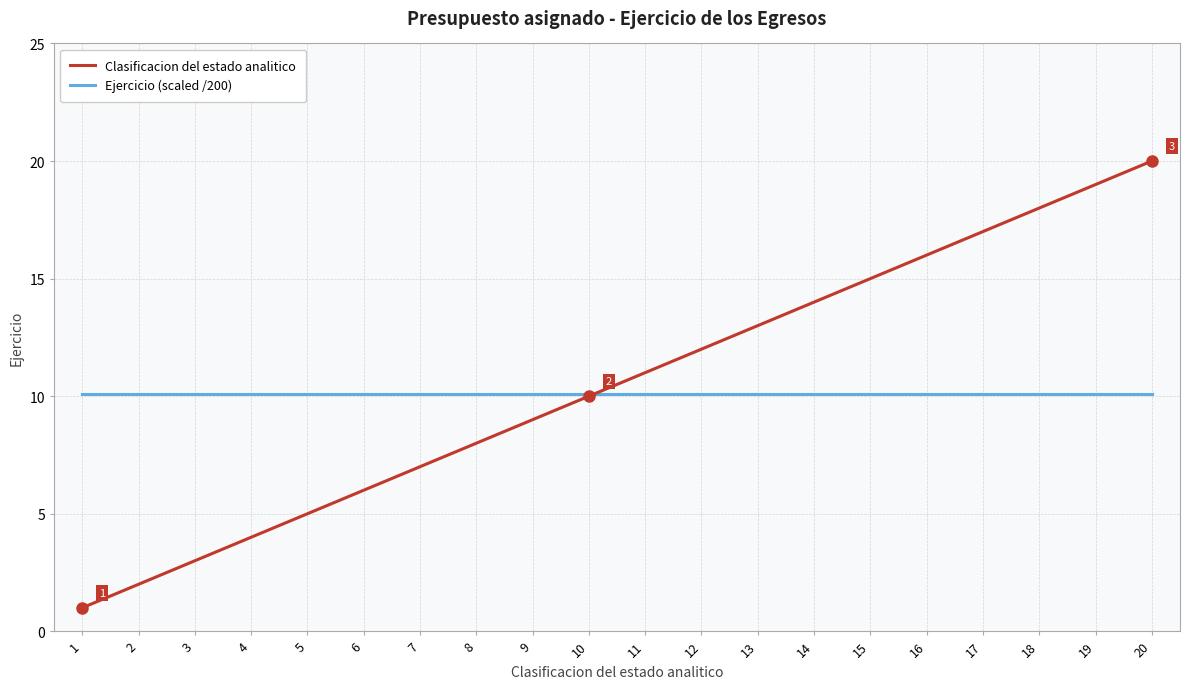

Which series ends up on top after the final intersection of Clasificacion del estado analitico and Ejercicio (scaled /200)?

Clasificacion del estado analitico